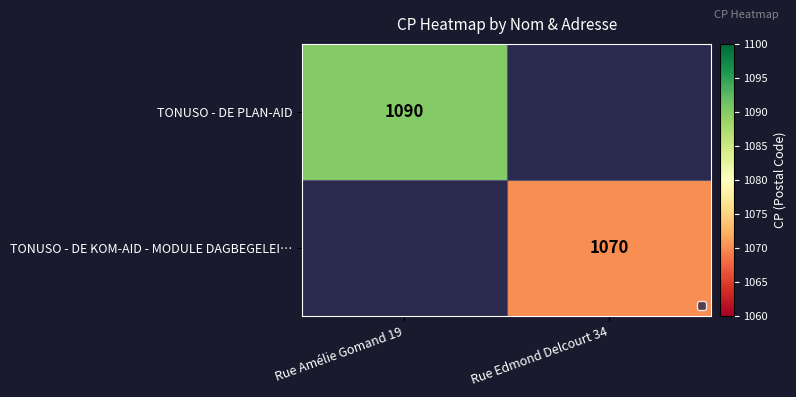

The value of TONUSO - DE KOM-AID - MODULE DAGBEGELEI… at Rue Edmond Delcourt 34 is 1070. True or false?

True